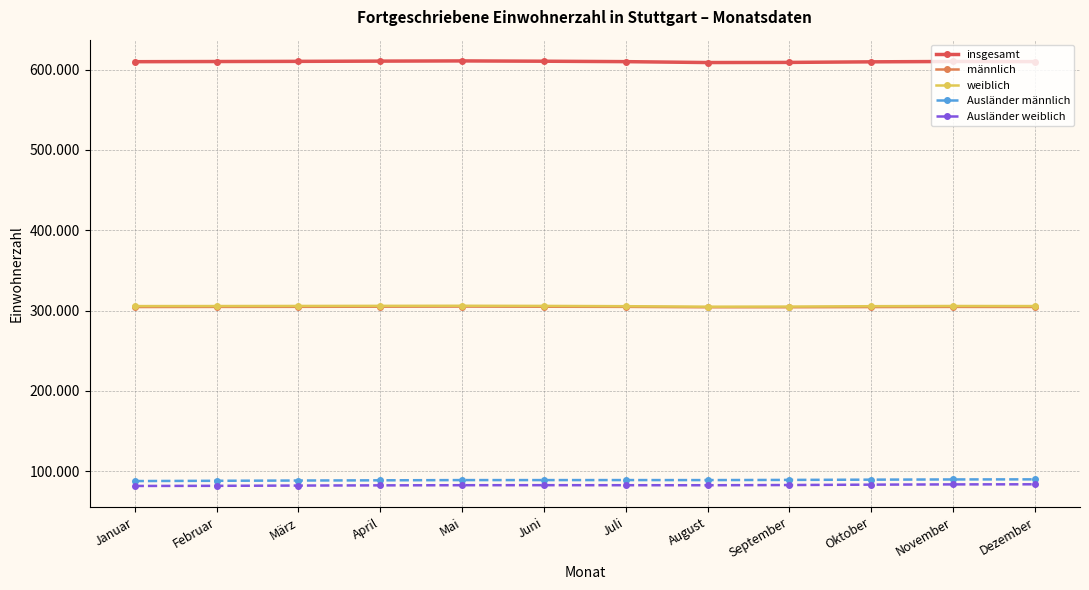

What is the maximum value shown in the chart?

610941